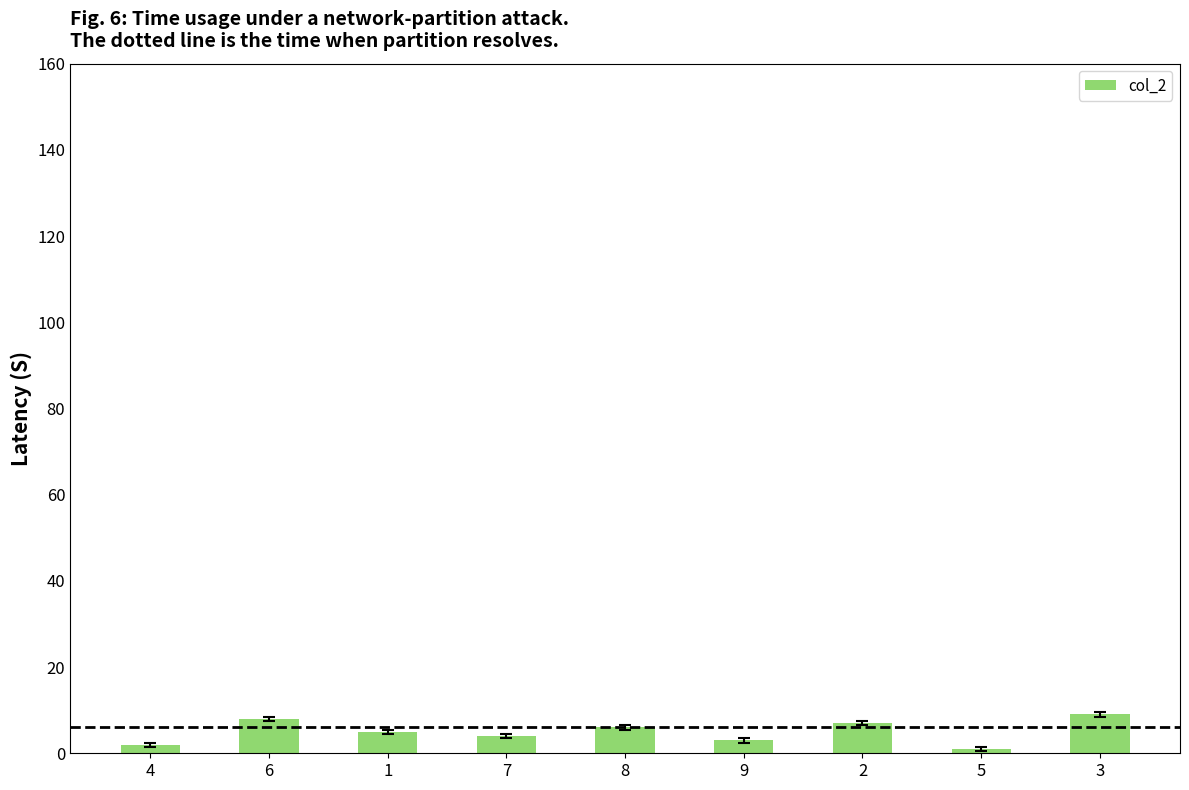

Approximately how many times larger is the value at 8 compared to 6?

0.8